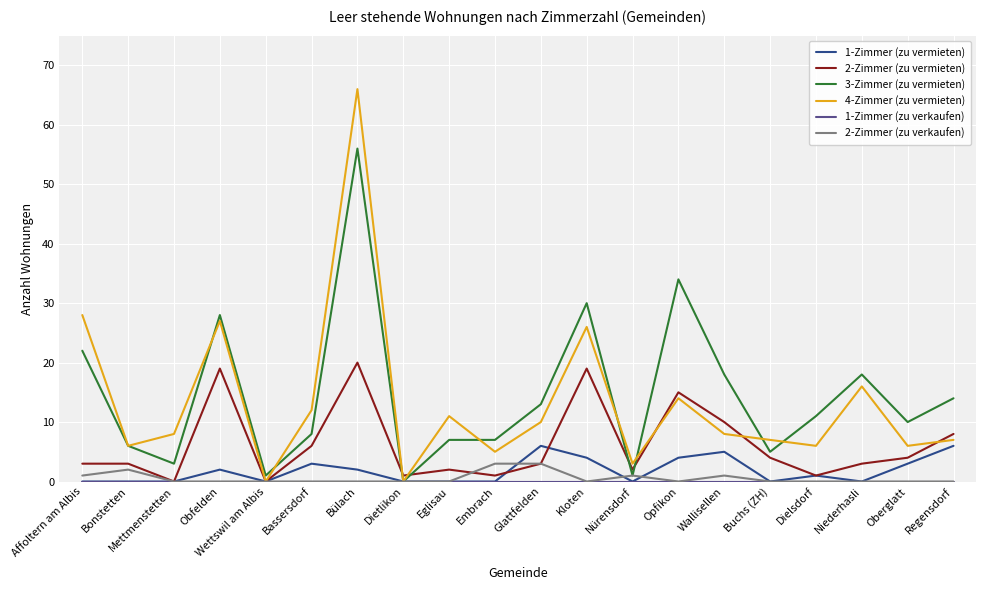

The value of 1-Zimmer (zu vermieten) at Opfikon is 4. True or false?

True